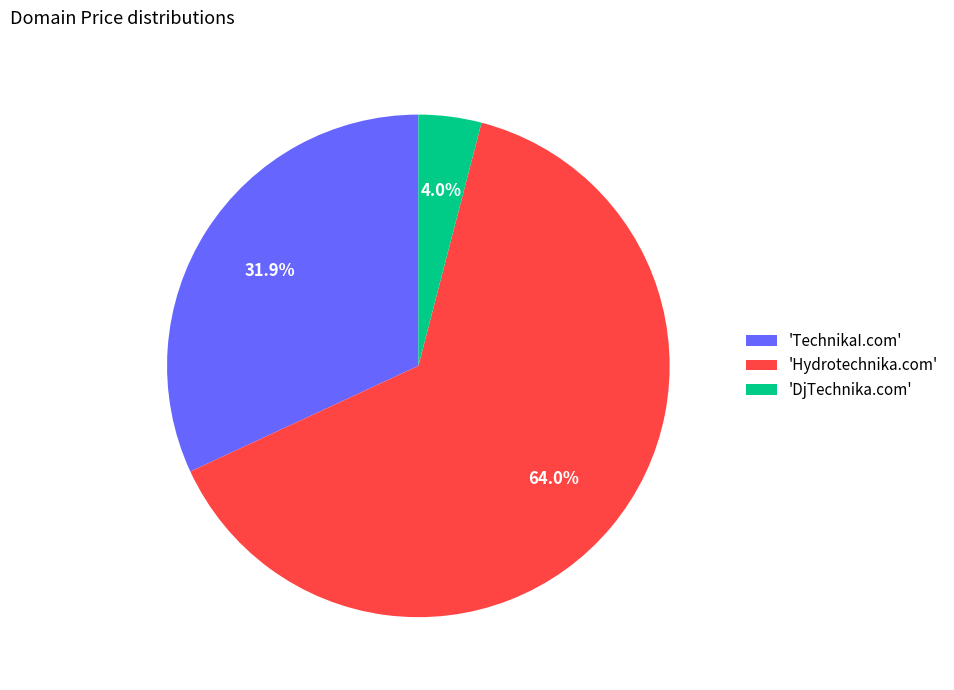

Which has a higher value, 'TechnikaI.com' or 'DjTechnika.com'?

'TechnikaI.com'